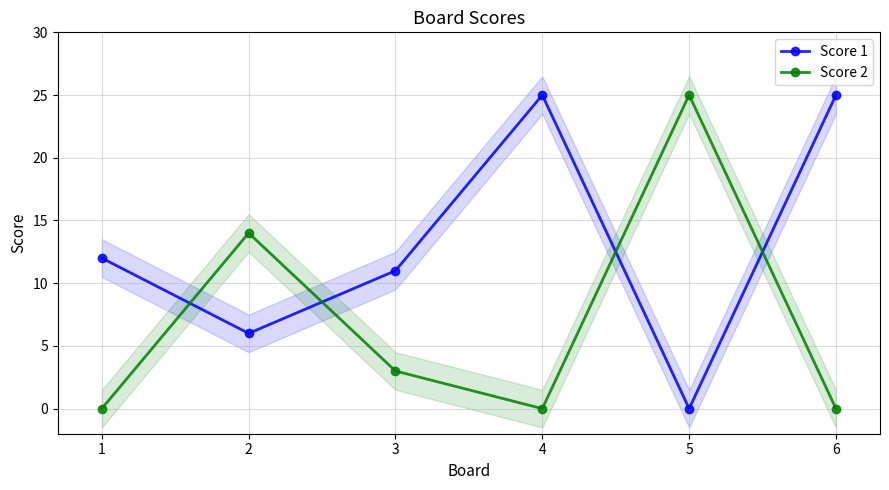

Which category has the highest value across all series?

4